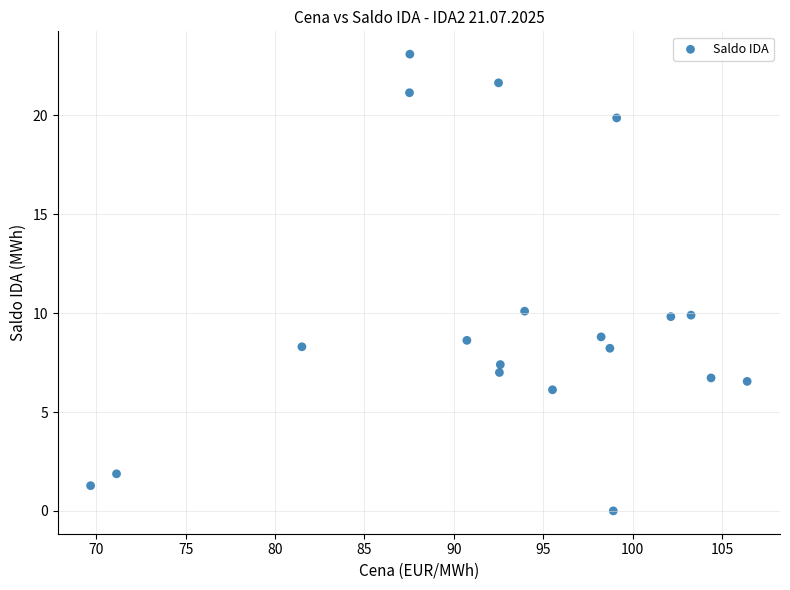

What is the range of Y values (max minus min)?

23.1